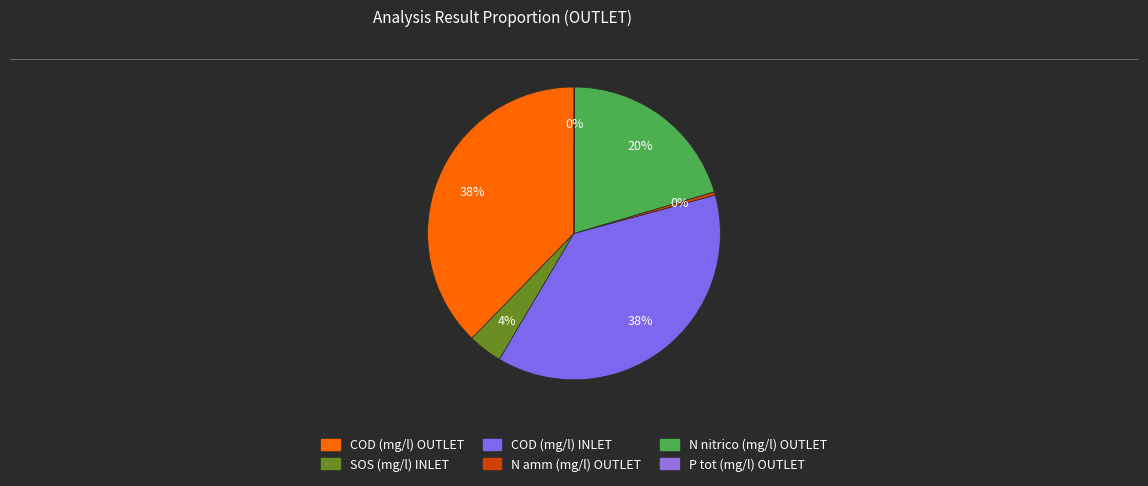

To the nearest percent, what is the combined percentage of SOS (mg/l) INLET and COD (mg/l) OUTLET?

41%